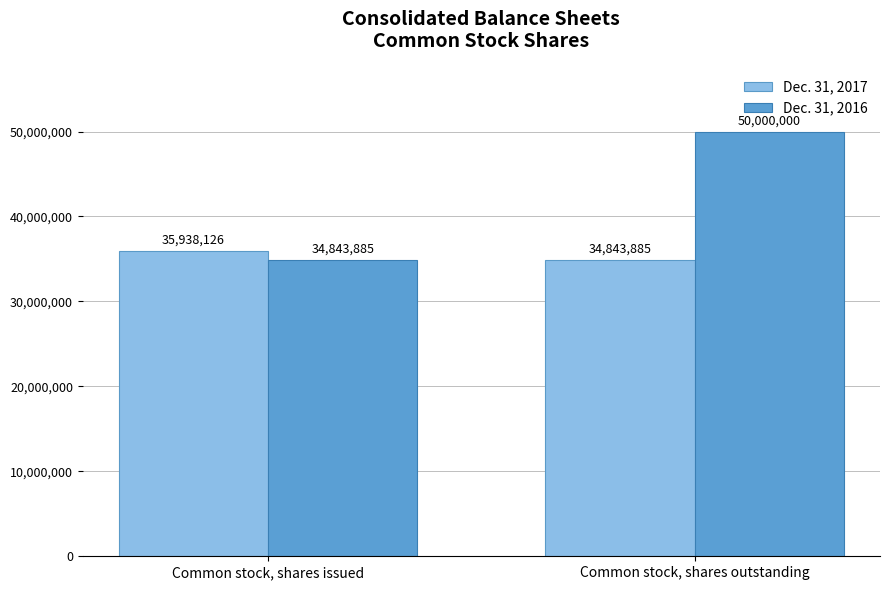

What position from the left is Common stock, shares outstanding?

2